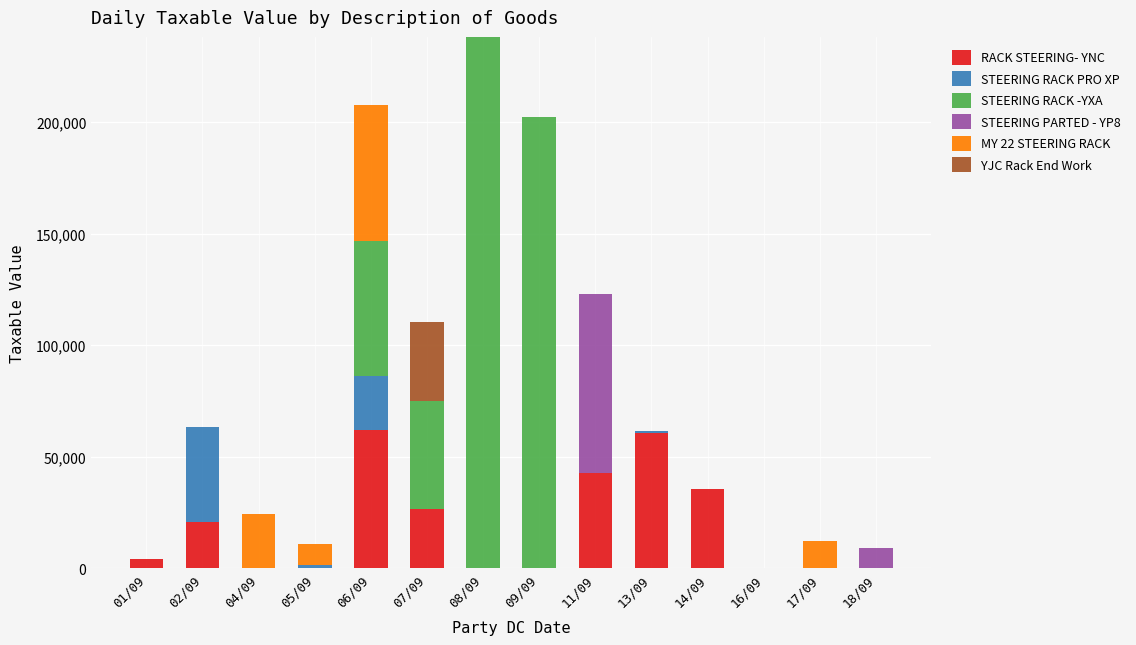

How many categories are shown in the chart?

14